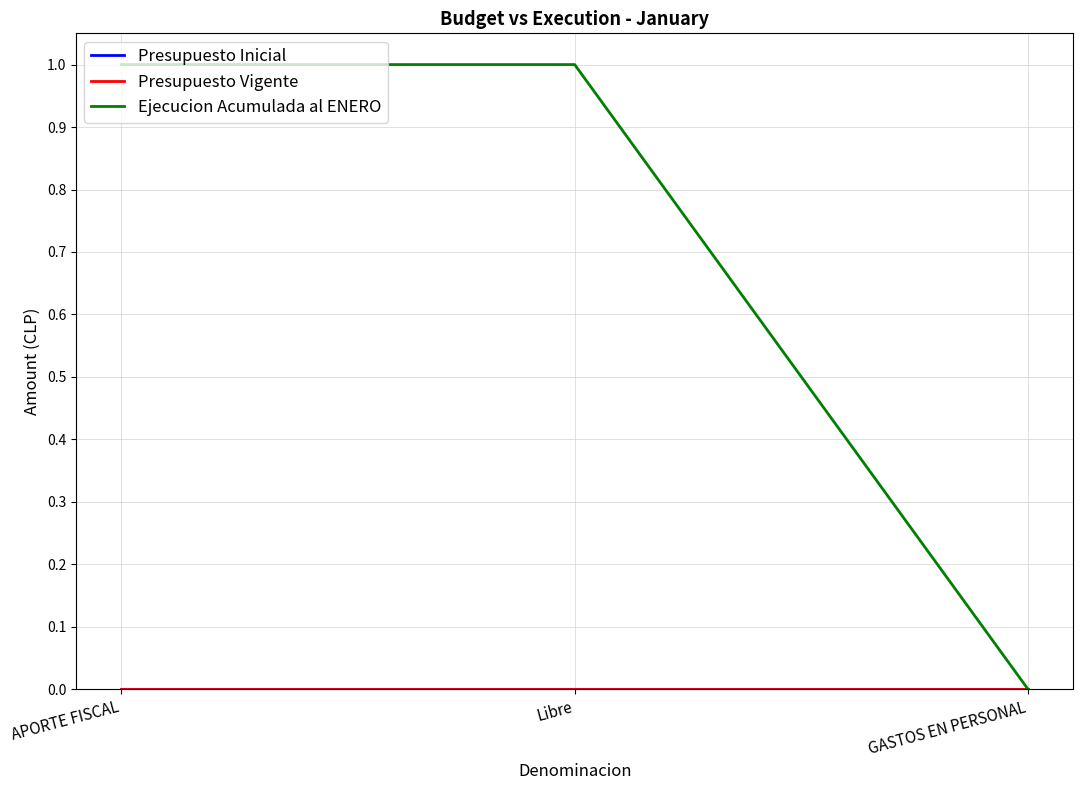

At which label does Ejecucion Acumulada al ENERO reach its peak?

APORTE FISCAL